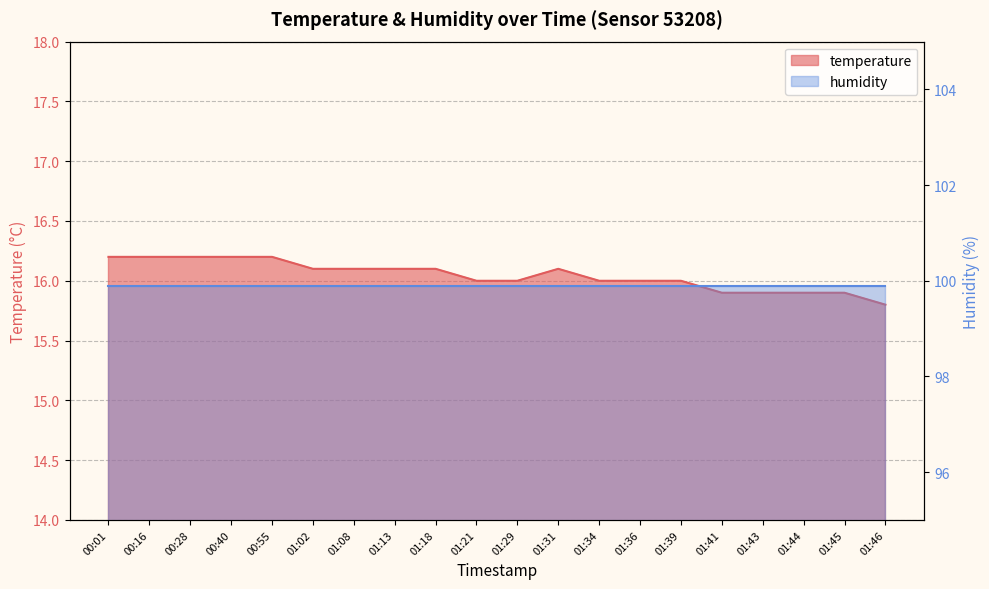

What is the label of the 13th point from the right?

01:13